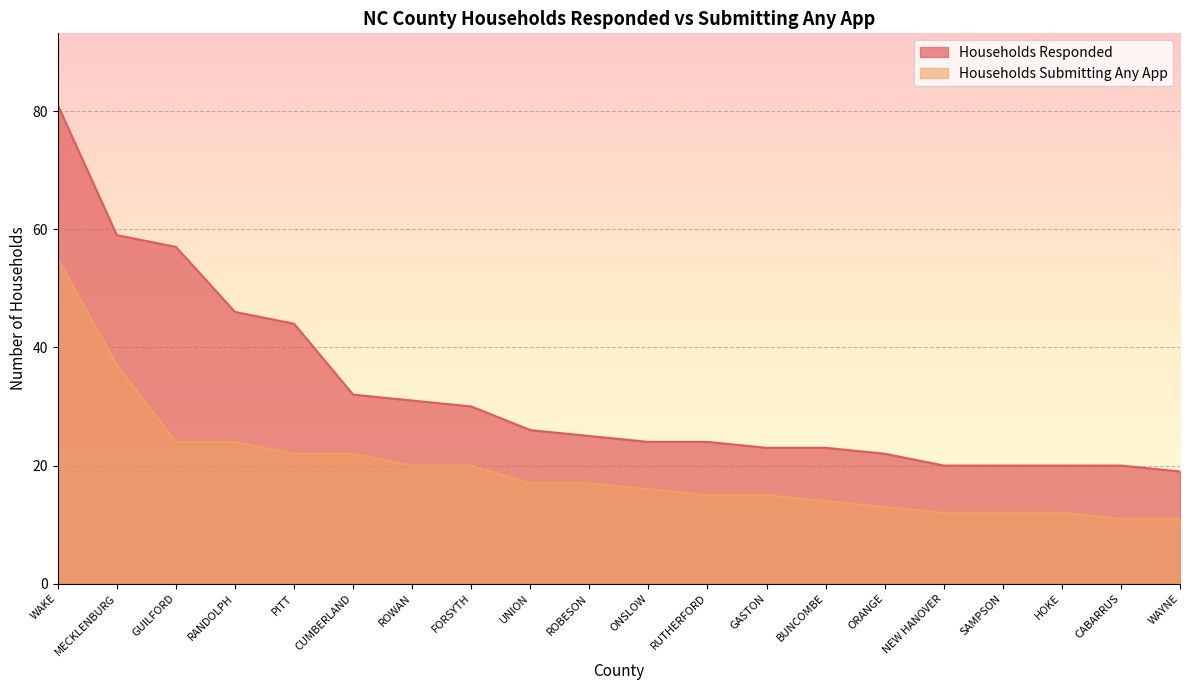

True or false: Households Responded has more than 0 points higher than both neighbors.

False